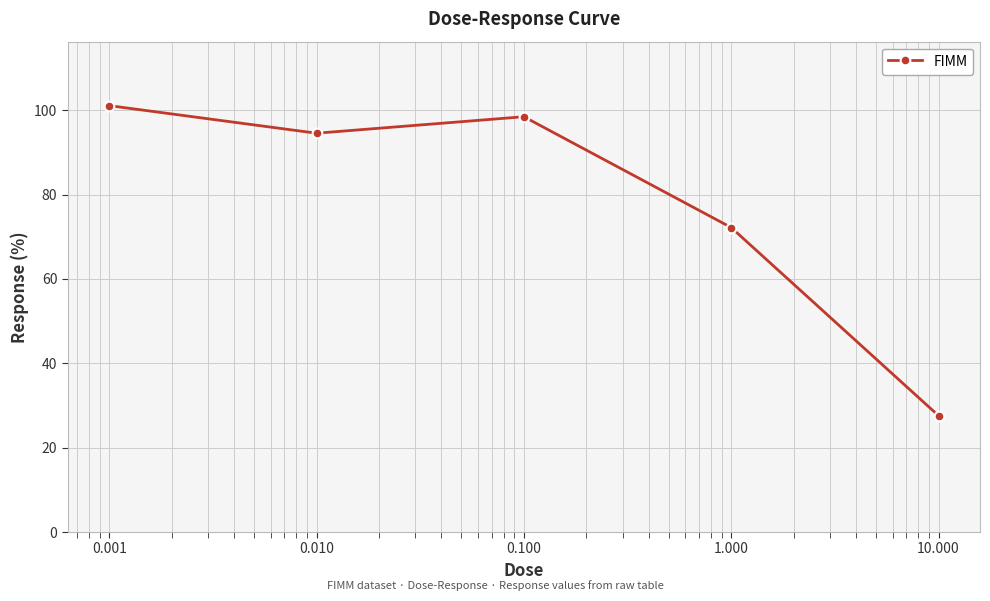

What is the value of the 1st point from the left?

101.1